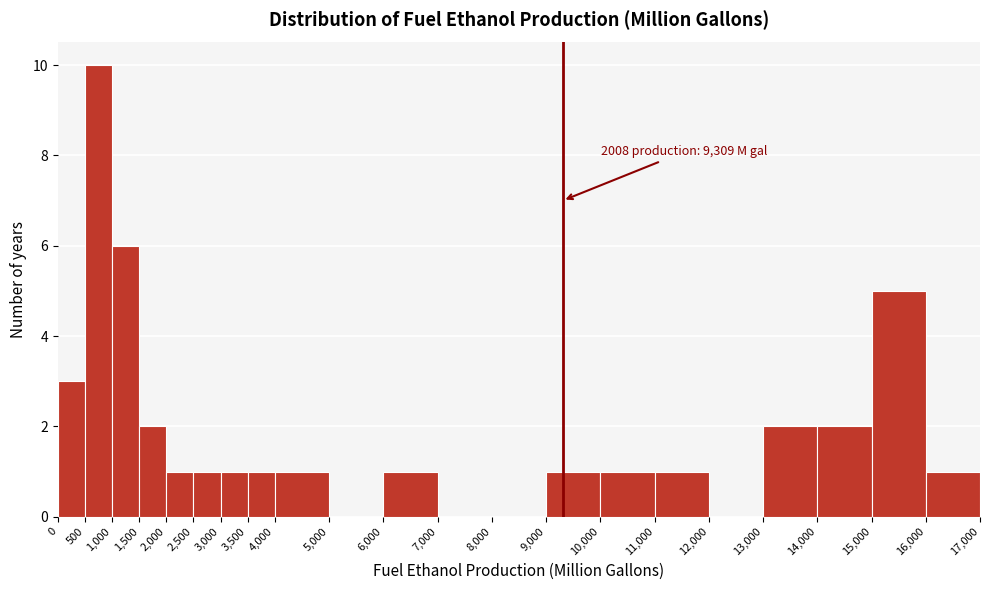

Over which range of the x-axis is the bar tallest?

500 to 1,000